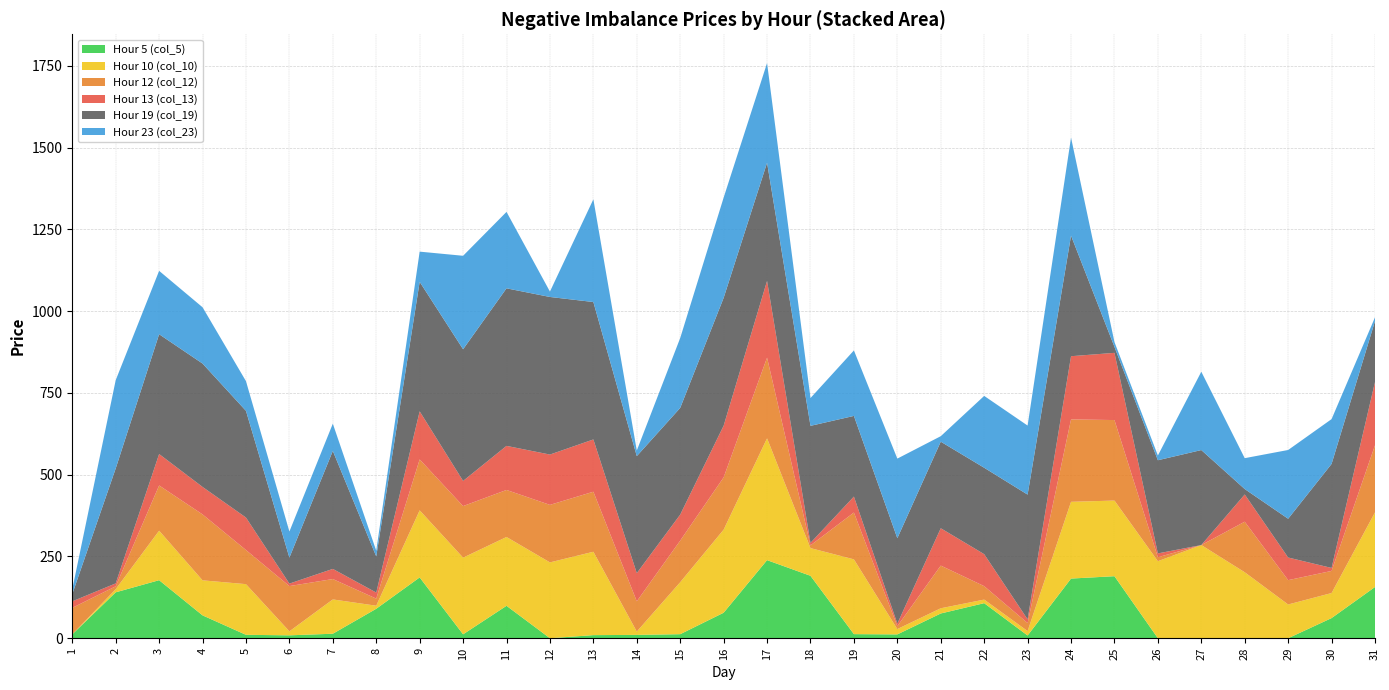

Reading right to left, extract all data points from this chart.

Hour 5 (col_5): 31=156.7	30=61.6	29=0.0	28=0.0	27=0.0	26=0.0	25=189.6	24=182.4	23=8.3	22=107.2	21=75.7	20=11.7	19=12.5	18=190.9	17=238.7	16=78.0	15=12.3	14=10.2	13=9.5	12=0.0	11=99.1	10=12.0	9=185.9	8=90.1	7=13.7	6=8.8	5=10.4	4=69.9	3=177.4	2=140.4	1=11.9
Hour 10 (col_10): 31=228.2	30=76.6	29=103.2	28=201.7	27=284.9	26=235.5	25=231.3	24=234.7	23=13.5	22=11.0	21=15.9	20=16.3	19=228.6	18=84.6	17=372.5	16=254.0	15=158.9	14=10.1	13=254.9	12=231.8	11=210.4	10=234.4	9=205.1	8=9.3	7=104.9	6=12.2	5=154.9	4=107.1	3=151.3	2=9.5	1=0.0
Hour 12 (col_12): 31=205.2	30=67.6	29=74.4	28=154.6	27=0.0	26=12.2	25=246.1	24=252.0	23=24.5	22=41.1	21=130.5	20=8.7	19=143.2	18=8.4	17=246.7	16=159.8	15=127.2	14=92.6	13=183.5	12=175.9	11=143.8	10=157.7	9=155.7	8=21.7	7=62.3	6=138.4	5=104.3	4=201.6	3=138.3	2=8.9	1=81.0
Hour 13 (col_13): 31=193.3	30=9.1	29=69.2	28=83.2	27=0.0	26=11.6	25=205.5	24=193.2	23=11.4	22=97.8	21=114.2	20=7.9	19=48.8	18=7.7	17=234.6	16=158.1	15=79.5	14=86.1	13=159.8	12=153.8	11=134.7	10=76.9	9=147.0	8=18.5	7=31.0	6=7.6	5=99.3	4=84.0	3=96.1	2=8.9	1=19.9
Hour 19 (col_19): 31=186.3	30=318.0	29=118.5	28=16.6	27=290.5	26=284.9	25=18.3	24=368.7	23=381.4	22=264.2	21=264.7	20=261.2	19=246.6	18=357.8	17=361.3	16=390.8	15=326.2	14=357.8	13=420.2	12=481.9	11=481.7	10=402.6	9=396.0	8=110.5	7=360.8	6=79.4	5=326.2	4=377.2	3=366.3	2=351.4	1=22.2
Hour 23 (col_23): 31=11.6	30=137.1	29=210.2	28=94.4	27=239.6	26=14.4	25=14.8	24=299.8	23=211.1	22=219.7	21=16.8	20=243.4	19=200.2	18=85.0	17=304.8	16=306.6	15=213.8	14=17.2	13=314.1	12=16.5	11=233.7	10=285.8	9=92.3	8=17.5	7=83.3	6=79.8	5=90.8	4=172.1	3=193.8	2=270.0	1=14.6